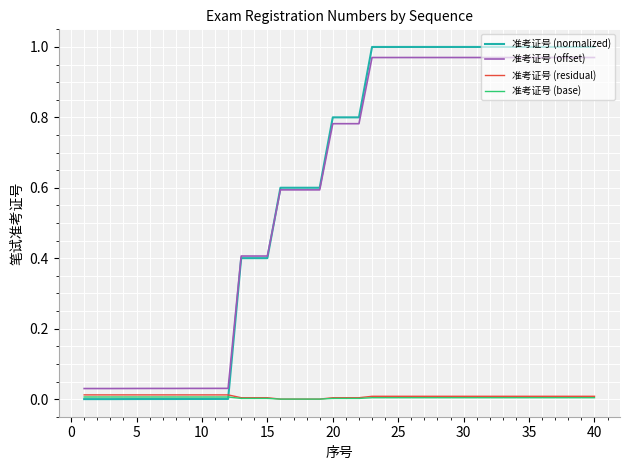

After their last crossing, which series has the higher values: 准考证号 (normalized) or 准考证号 (residual)?

准考证号 (normalized)